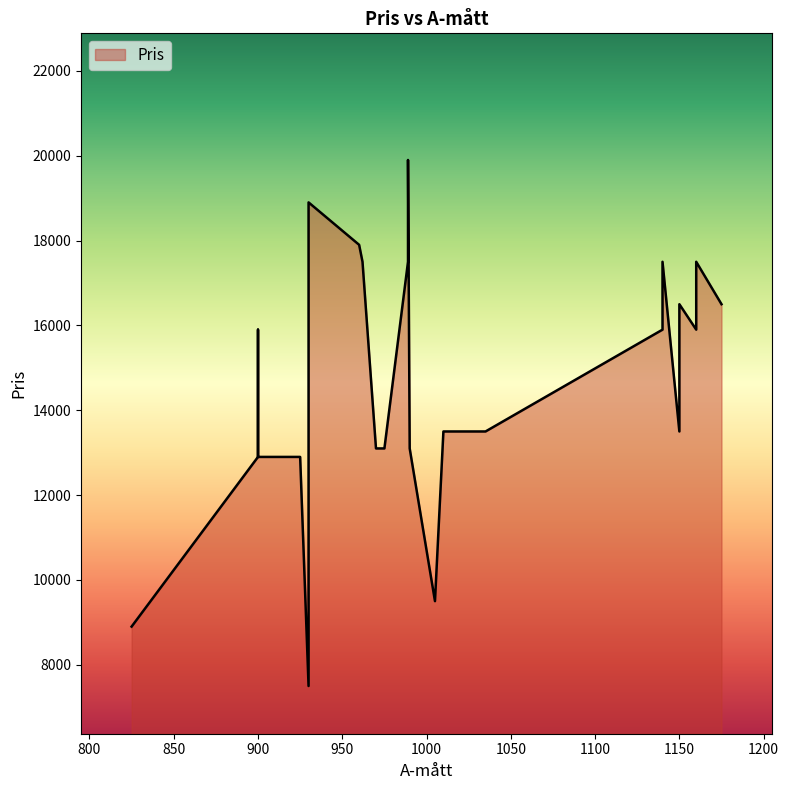

The value at 900 is 4804. True or false?

False